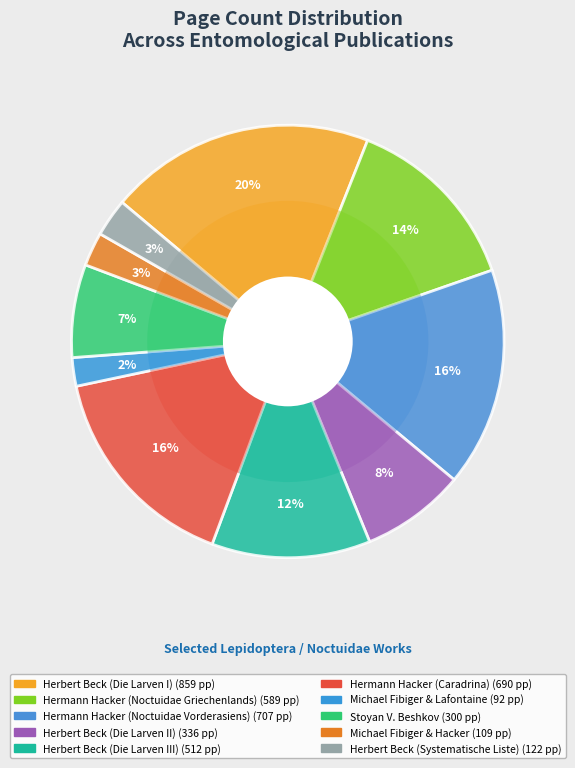

Is it true that Stoyan V. Beshkov is 7% of the pie?

True